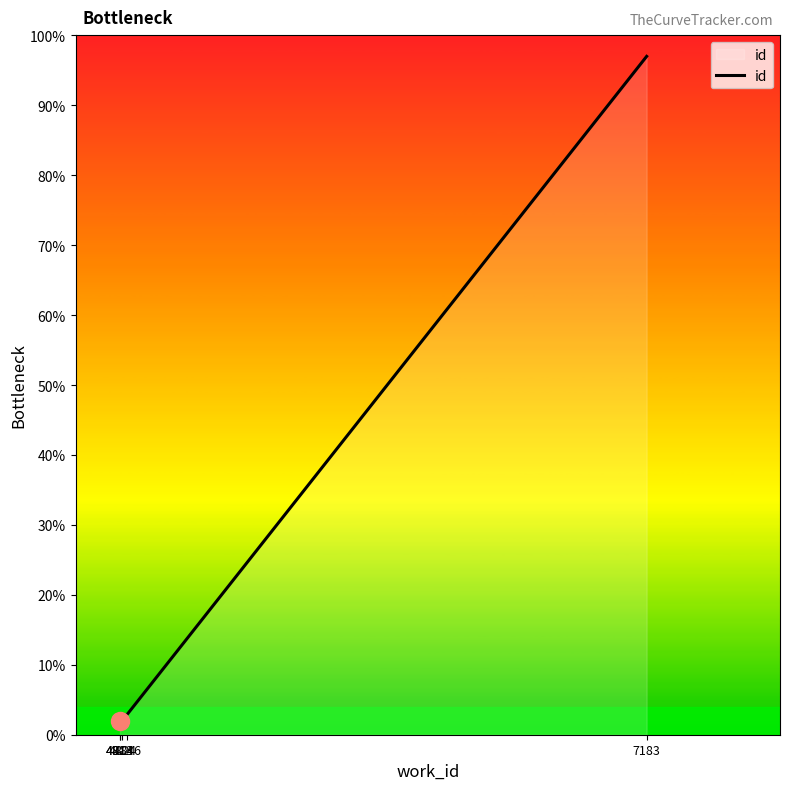

What is the change in value from 4813 to 4846?

+0.9